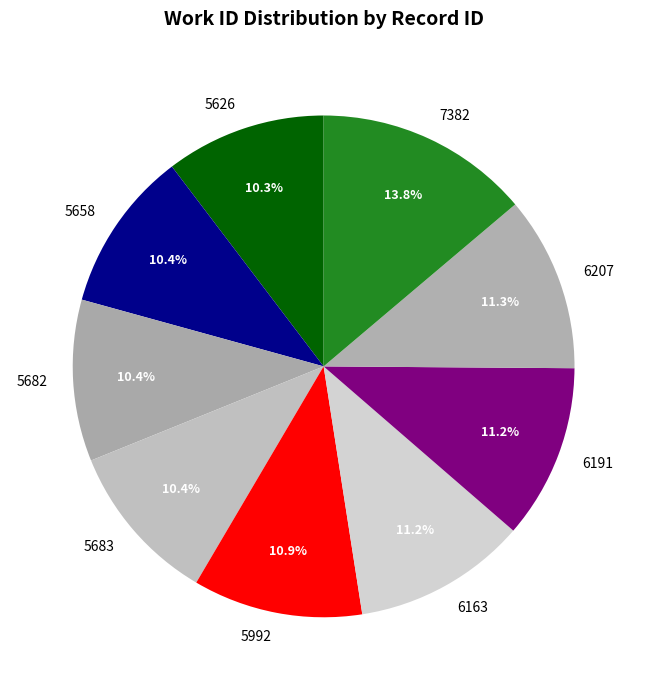

Is there a majority slice in this chart?

No